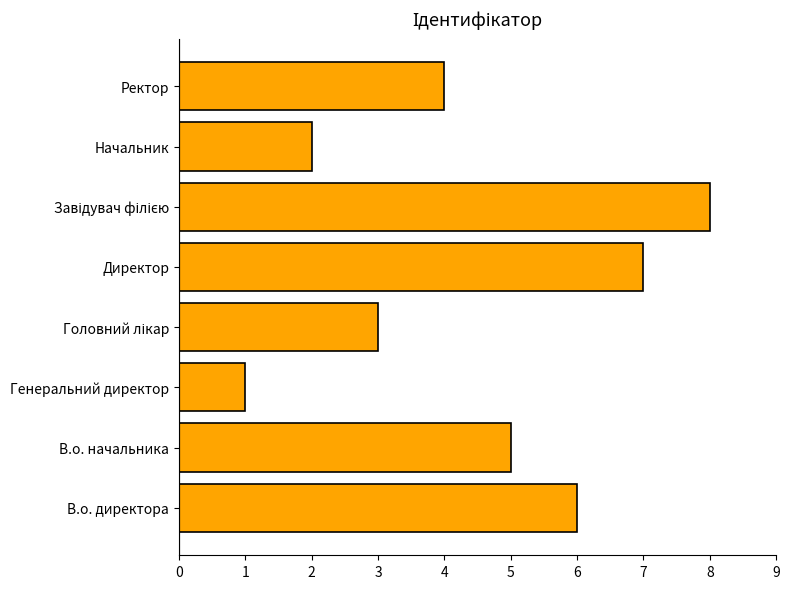

What is the change in value from Начальник to Ректор?

+2